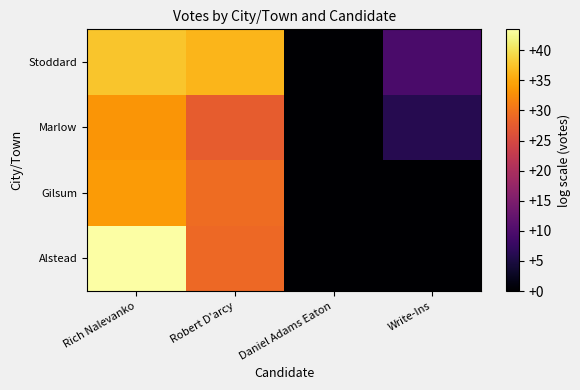

Which series has the largest range (max minus min)?

Alstead